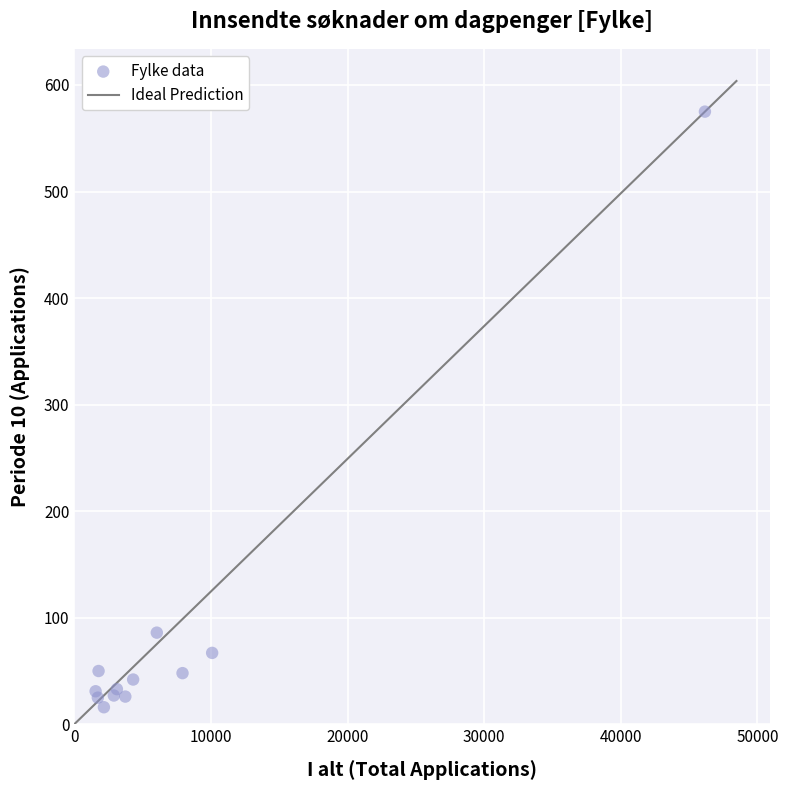

What Y value in the scatter plot is closest to 295?

86